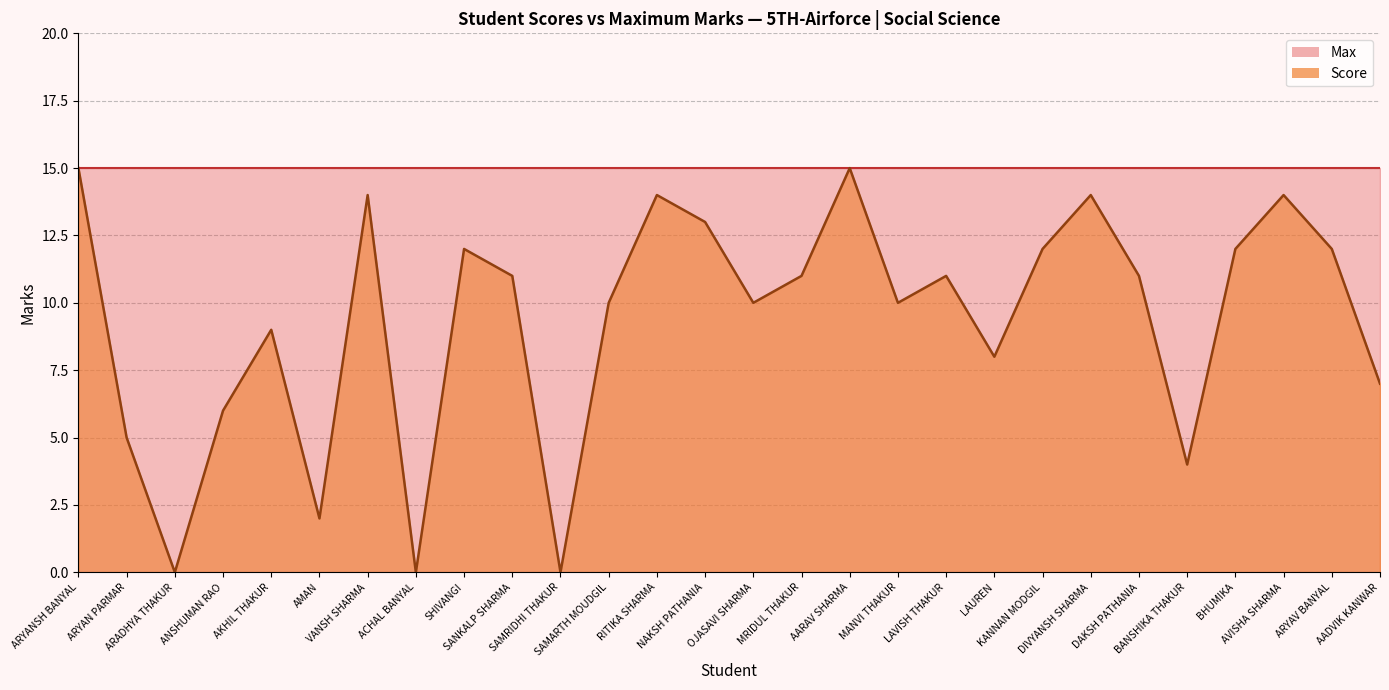

What value does the data have at BHUMIKA?

12